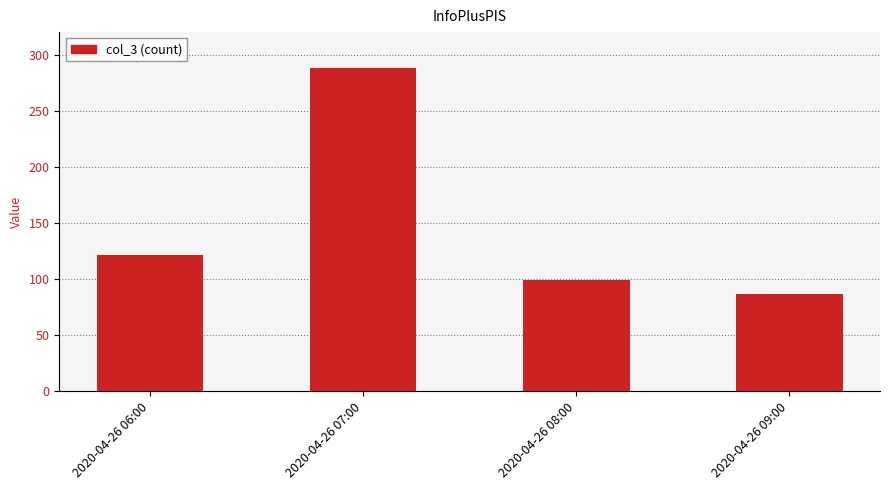

Which category has the highest value across all series?

2020-04-26 07:00